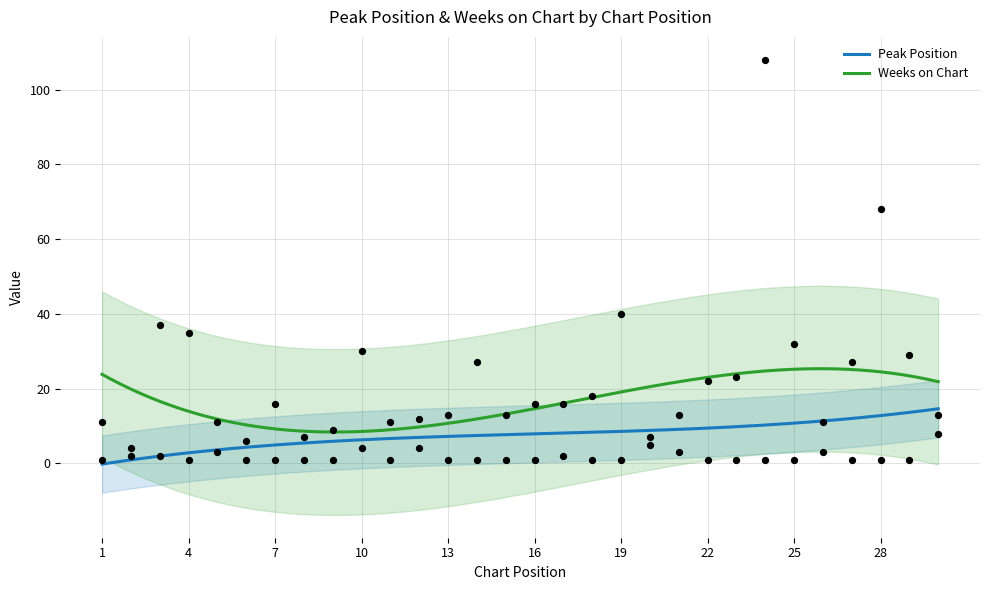

Is the value of Peak Position at 8 greater than the value of Weeks on Chart at 8?

No